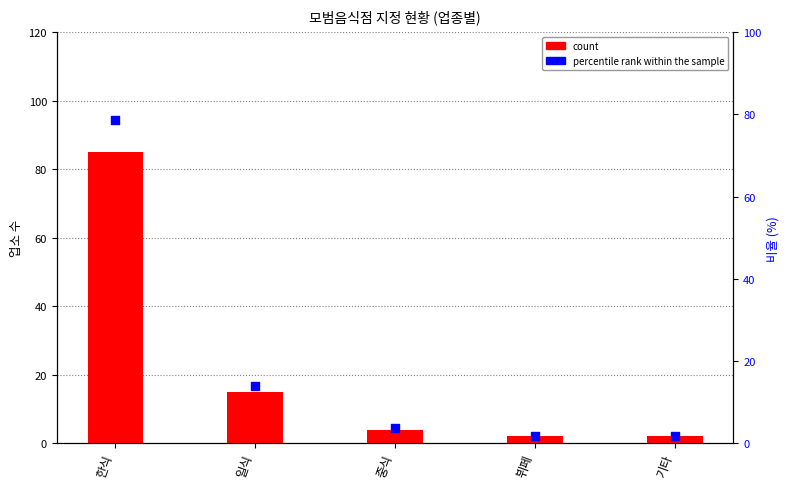

At how many categories does at least one series exceed 45?

1